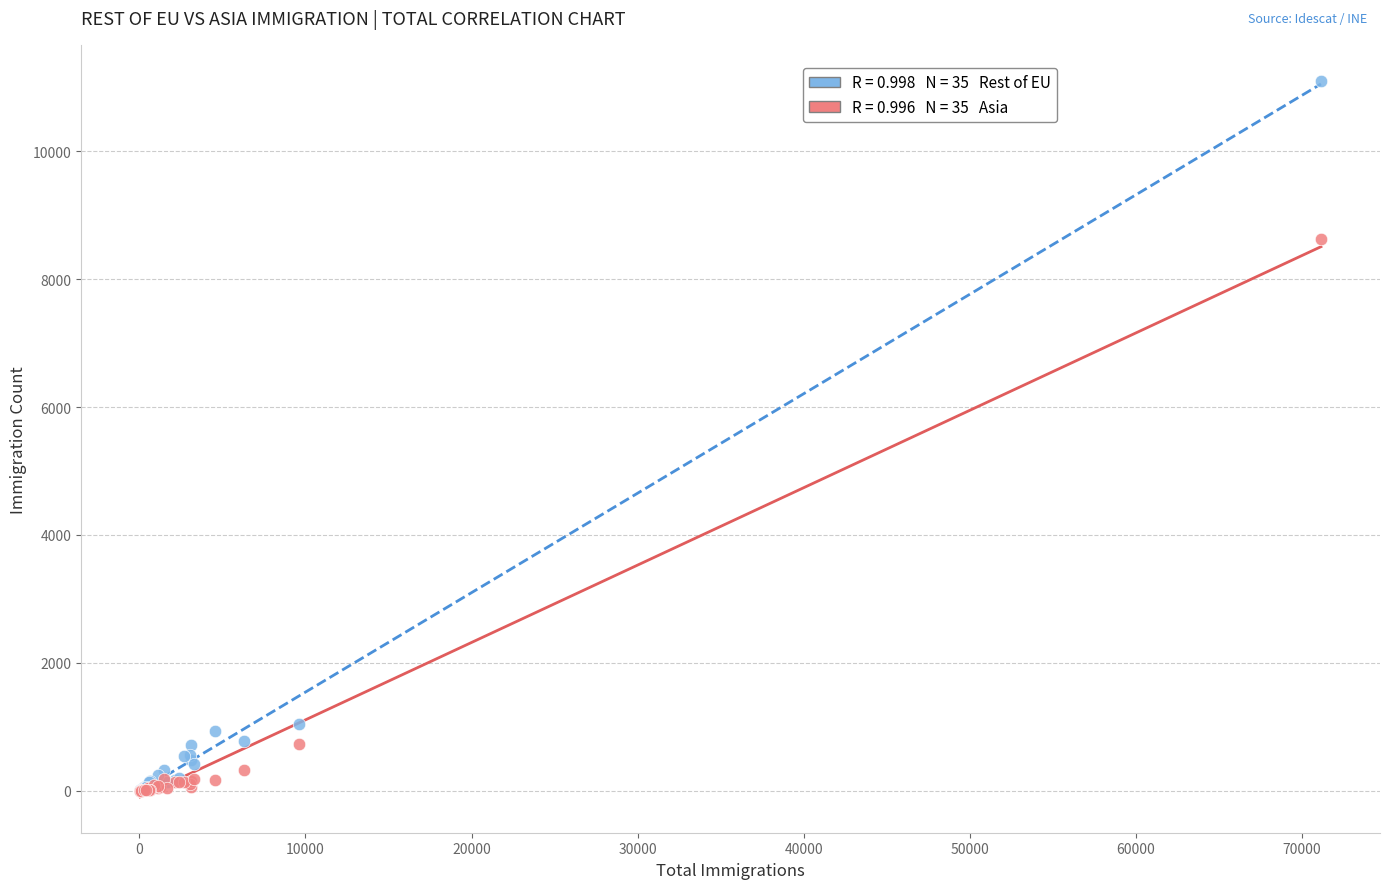

Across all series, what Y value is closest to 5554?

8625